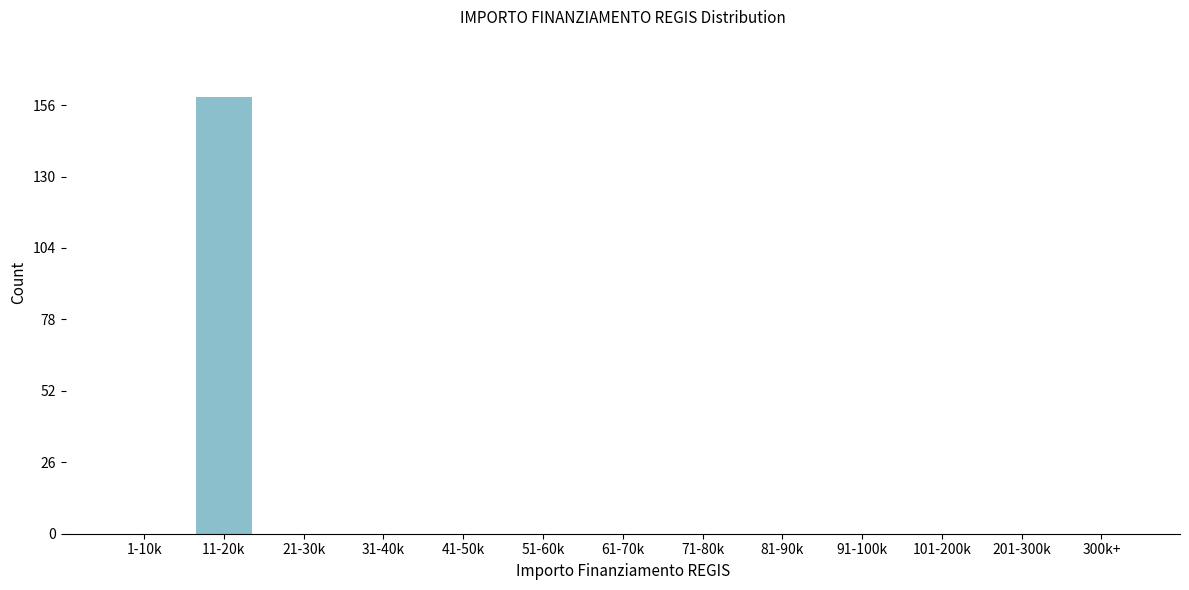

Reading left to right, list all the values displayed in this chart.

1-10k=0	11-20k=159	21-30k=0	31-40k=0	41-50k=0	51-60k=0	61-70k=0	71-80k=0	81-90k=0	91-100k=0	101-200k=0	201-300k=0	300k+=0